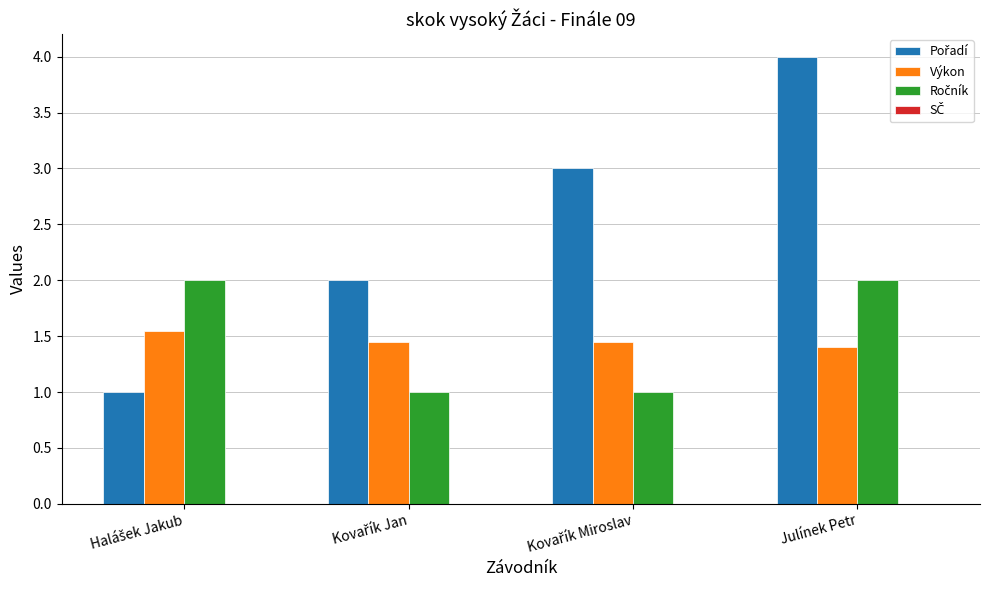

What is the difference between the highest and lowest values at Julínek Petr?

2.6